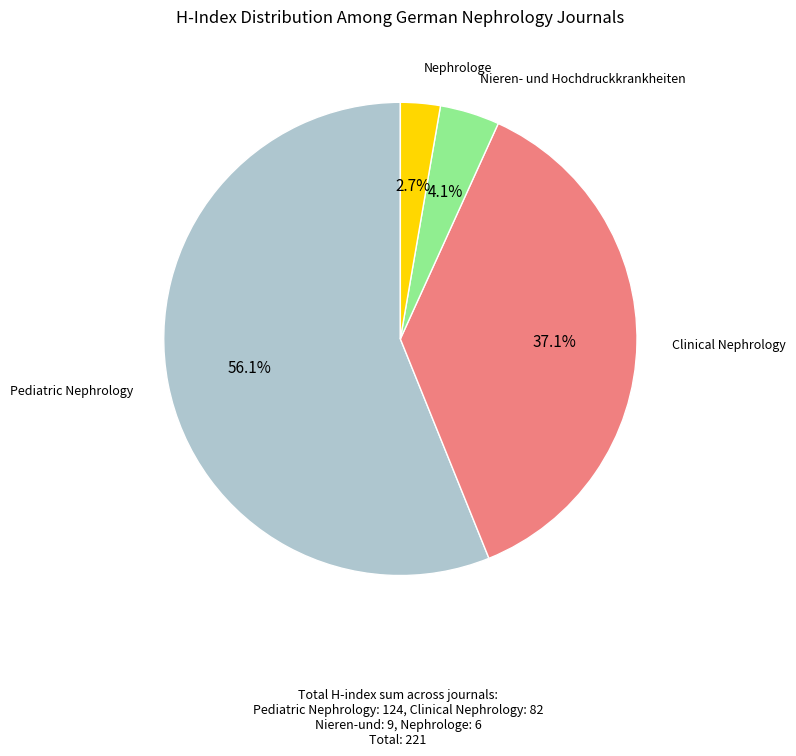

To the nearest percent, what is the difference between the largest and smallest slice percentages?

53%